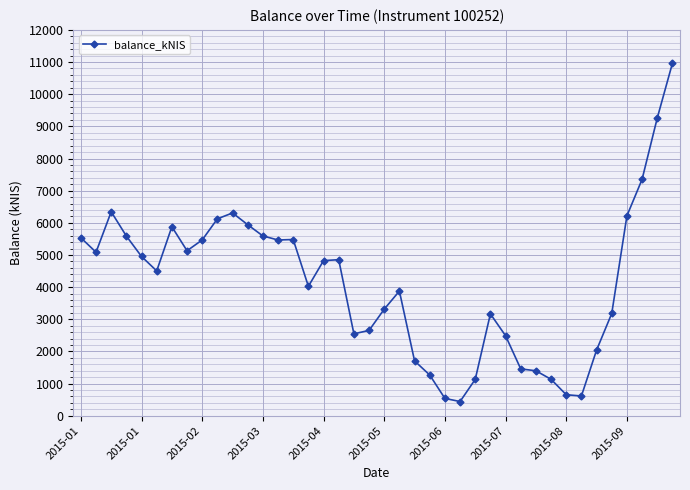

What is the difference between the maximum and minimum values?

10519.6